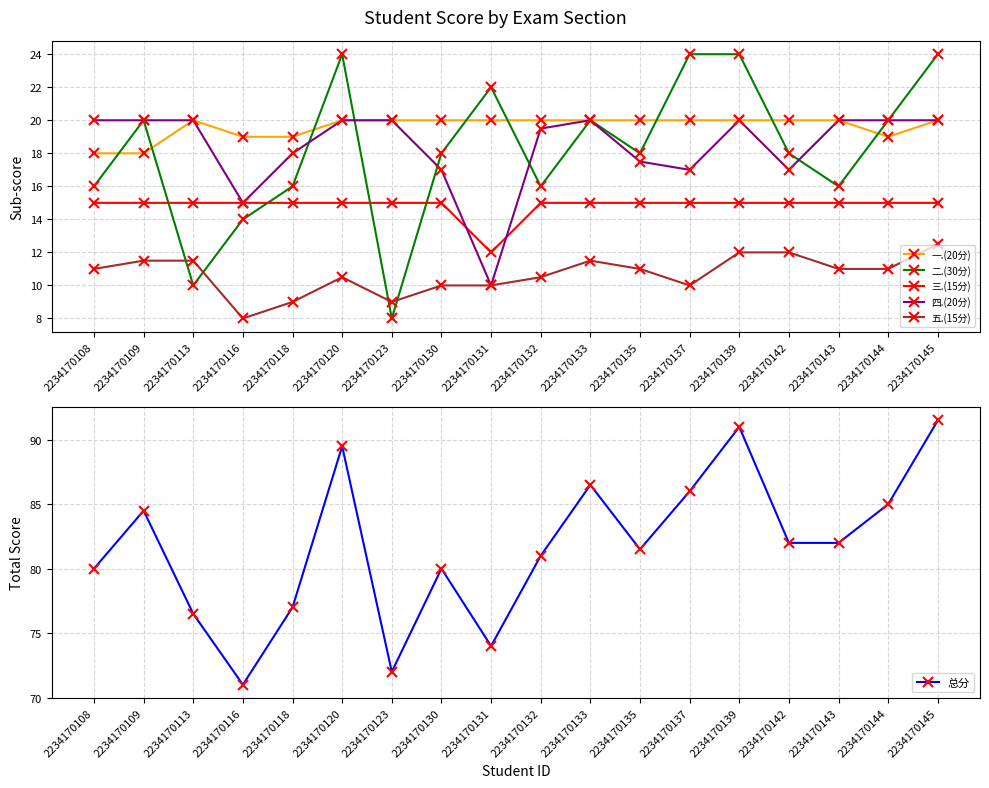

How many 五.(15分) values are between 10 and 11?

9